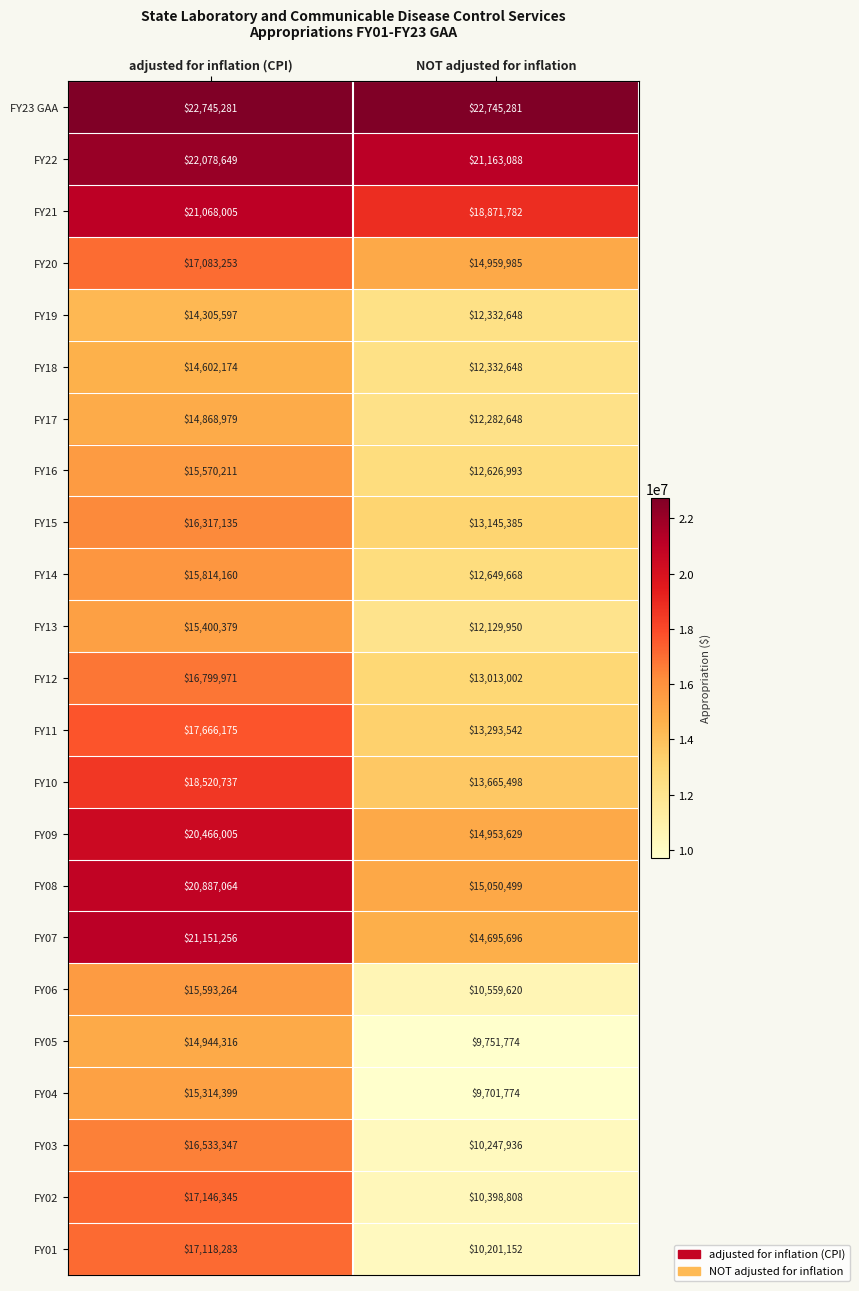

Which series has the largest range (max minus min)?

FY01